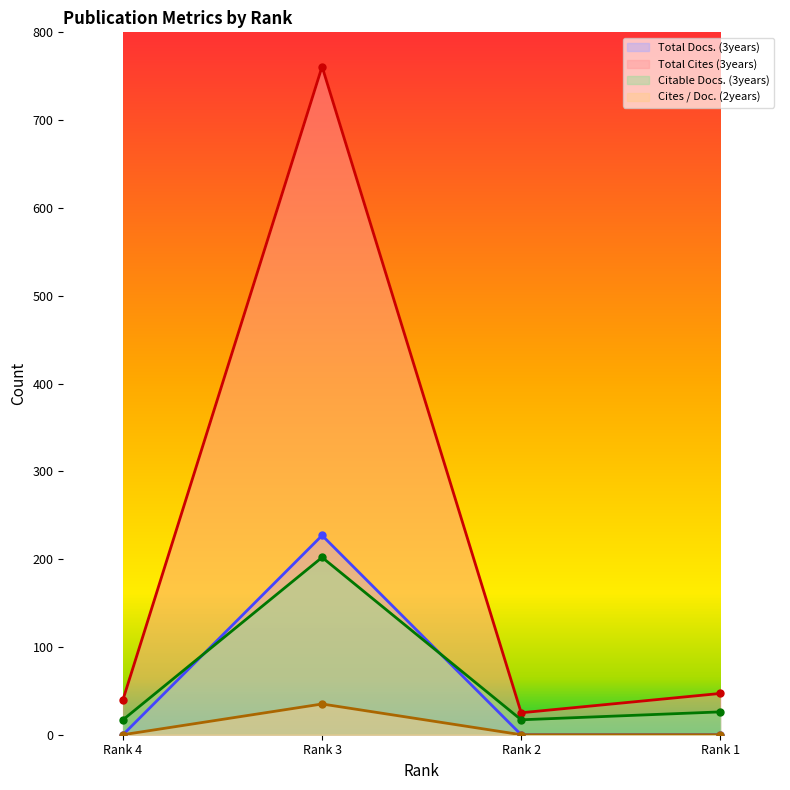

True or false: Total Cites (3years) has a value of 37 at Rank 2.

False